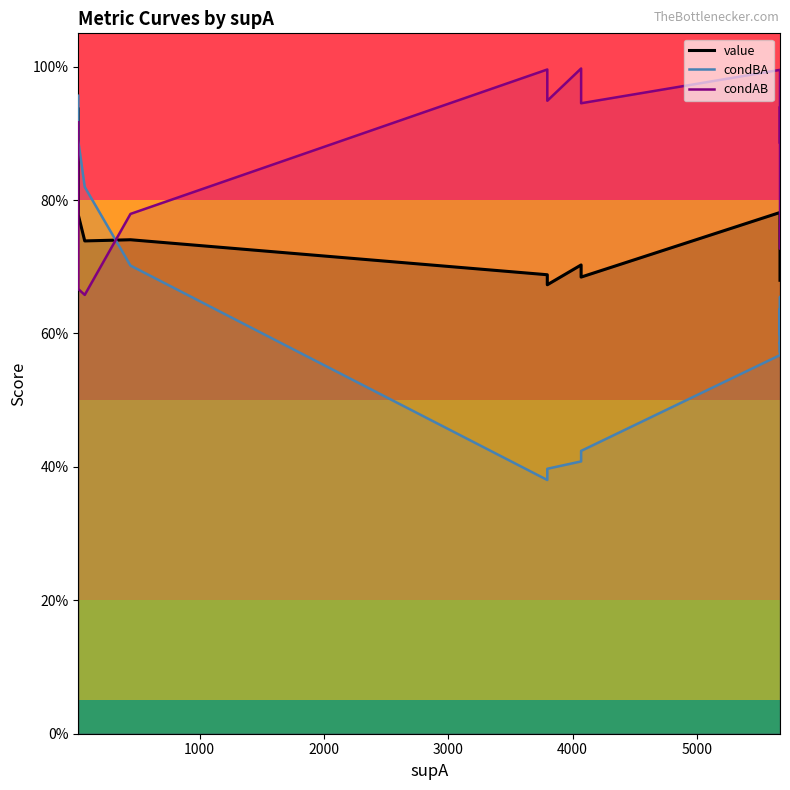

The value of value at 4000 is 0.3. True or false?

False